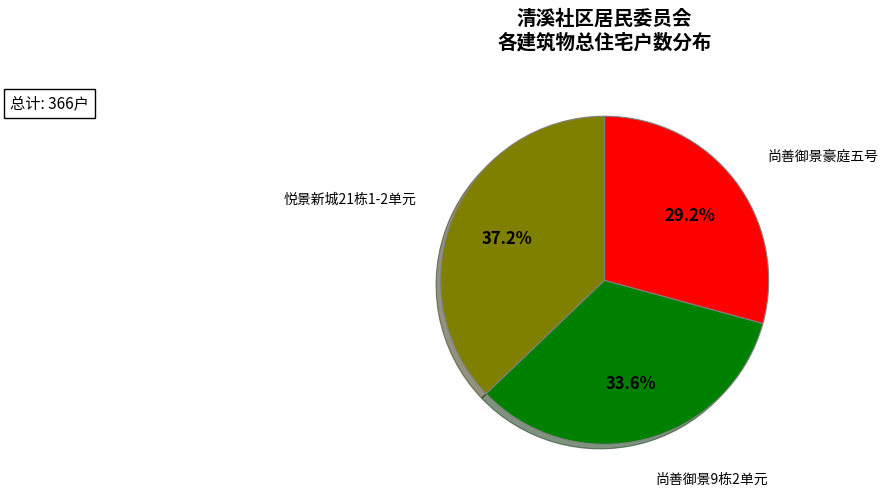

What is the ratio of the value at 尚善御景豪庭五号 to the value at 悦景新城21栋1-2单元?

0.8